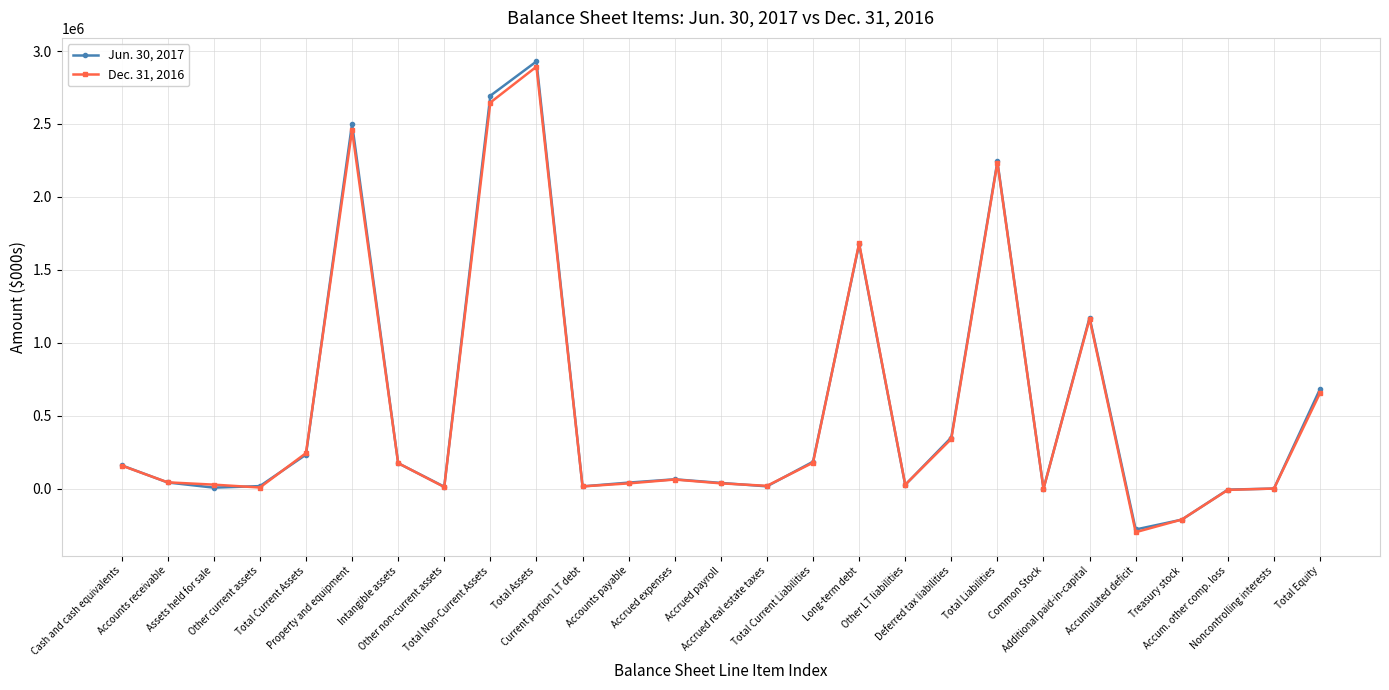

What is the difference between the highest and lowest values at Accum. other comp. loss?

1813